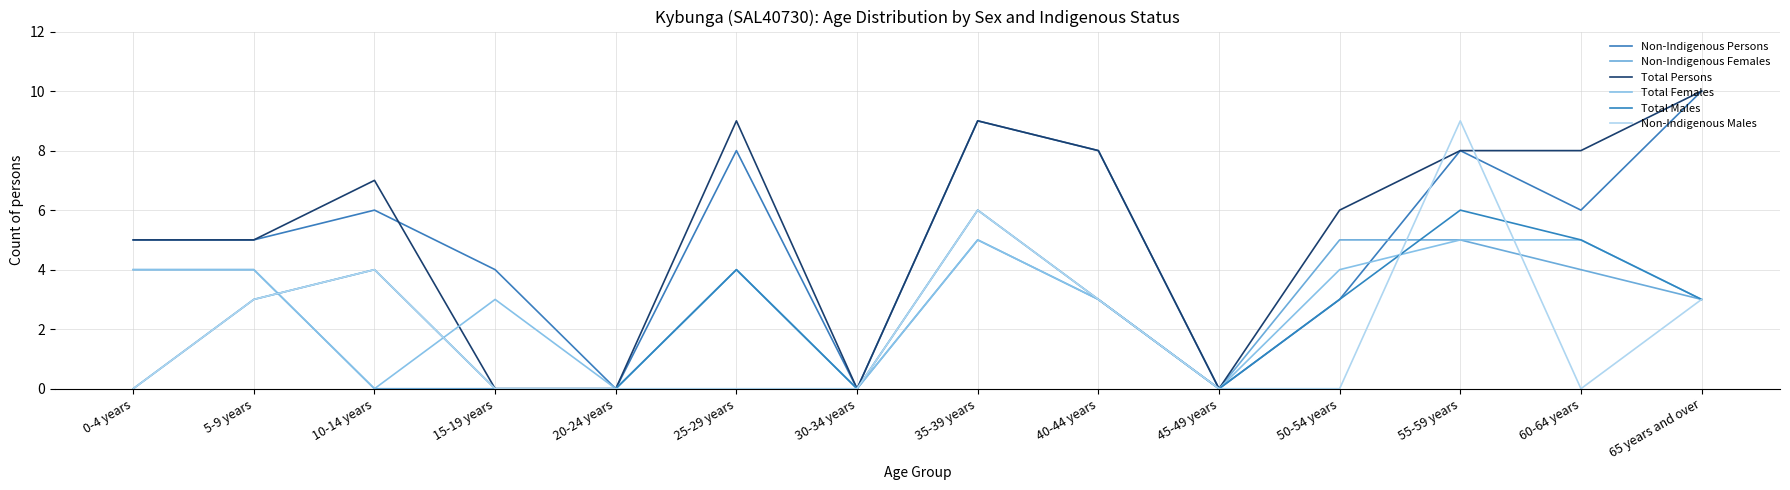

What is the difference between the highest and lowest values at 50-54 years?

6